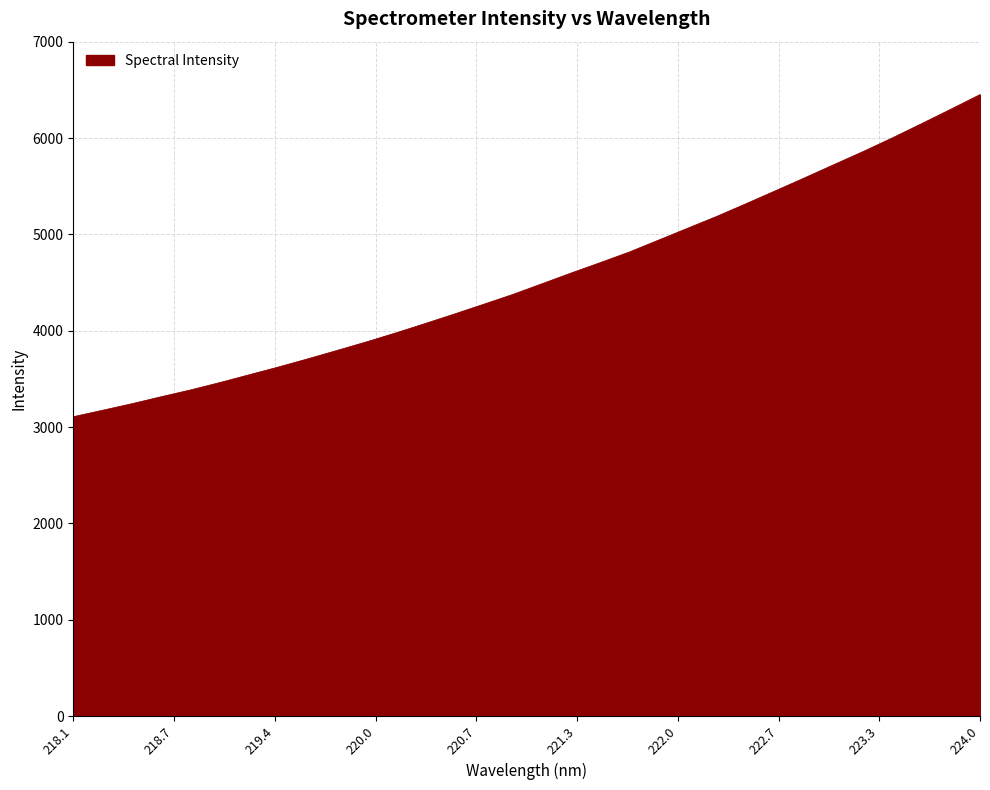

True or false: the data has more than 1 interior local peaks.

False